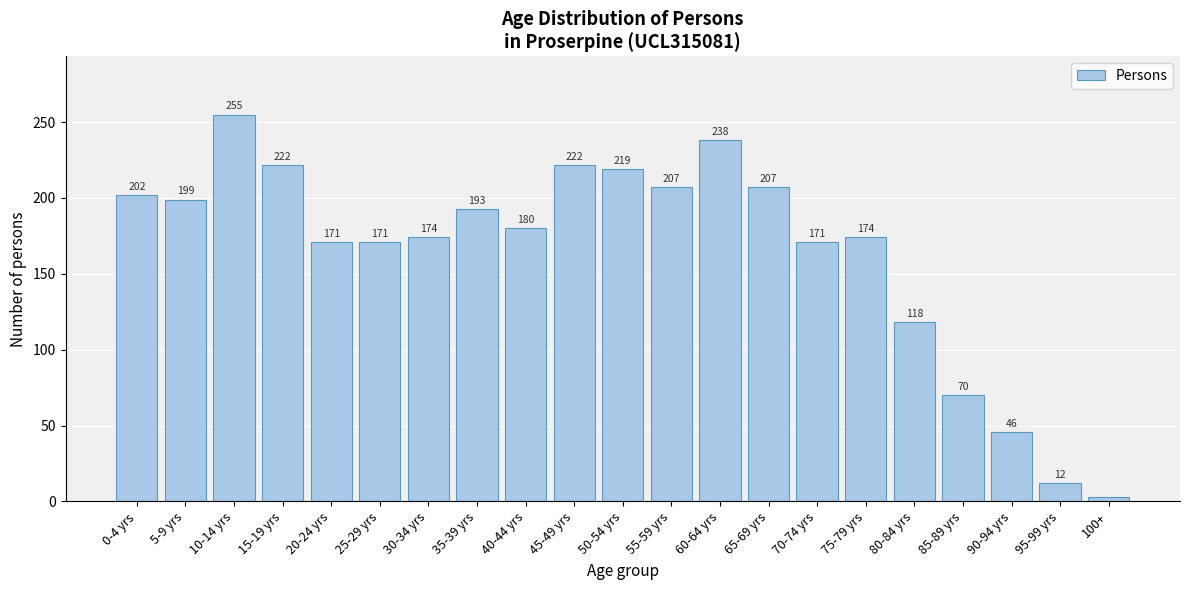

Reading left to right, transcribe all the data shown in this chart.

202	199	255	222	171	171	174	193	180	222	219	207	238	207	171	174	118	70	46	12	3